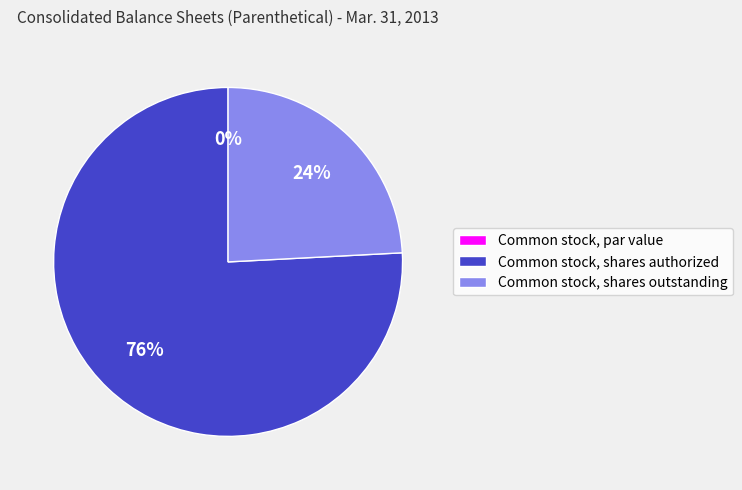

Which slice is the smallest?

Common stock, par value